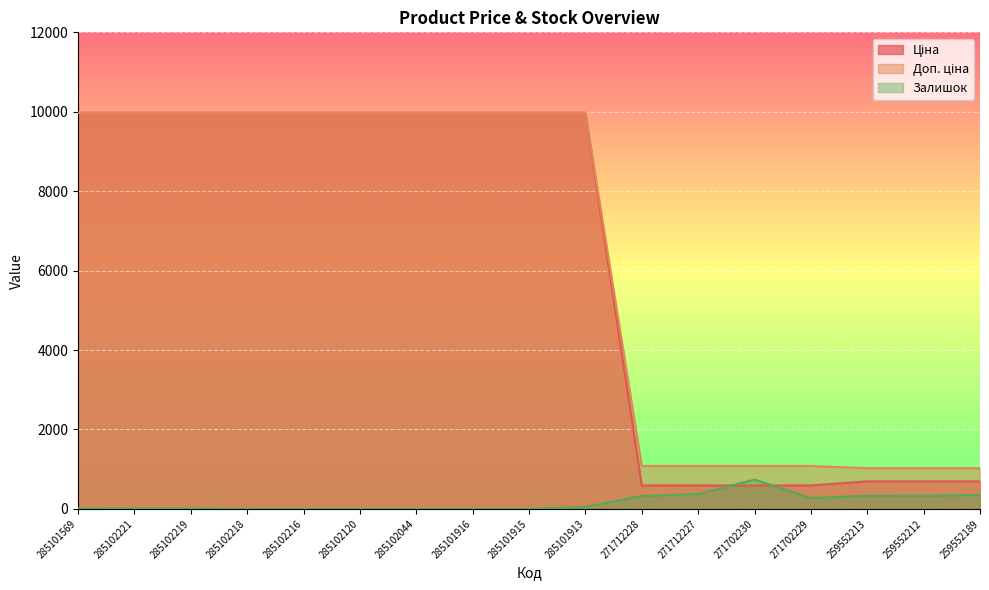

What is the average value of the Доп. ціна series?

6303.0